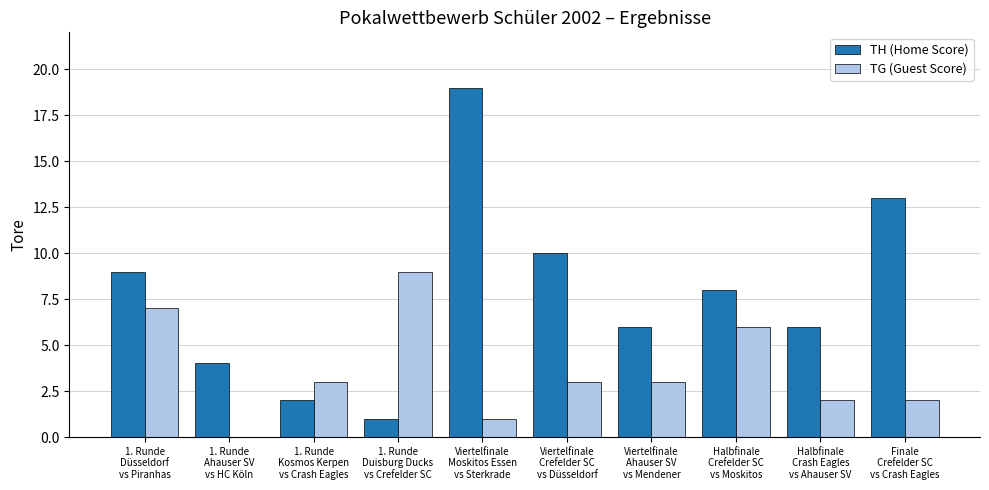

Which series has the widest spread of values?

TH (Home Score)